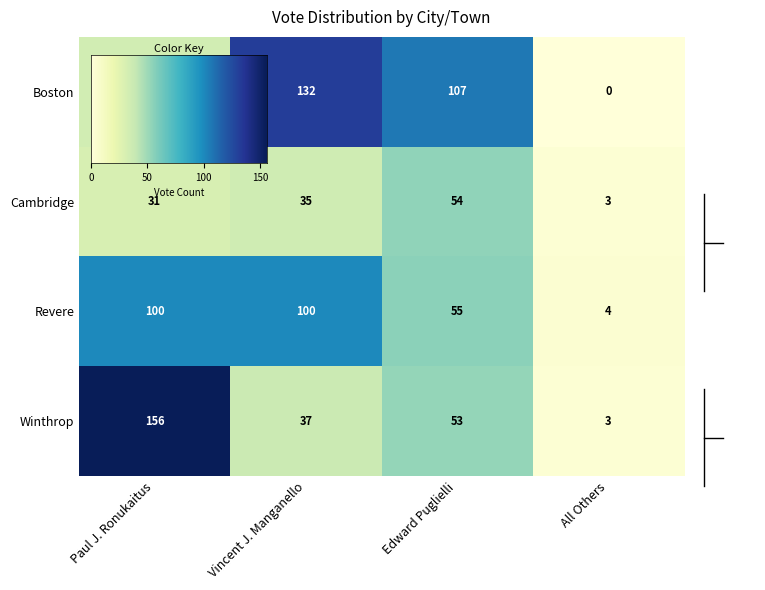

The Winthrop series shows 18 at Edward Puglielli. True or false?

False